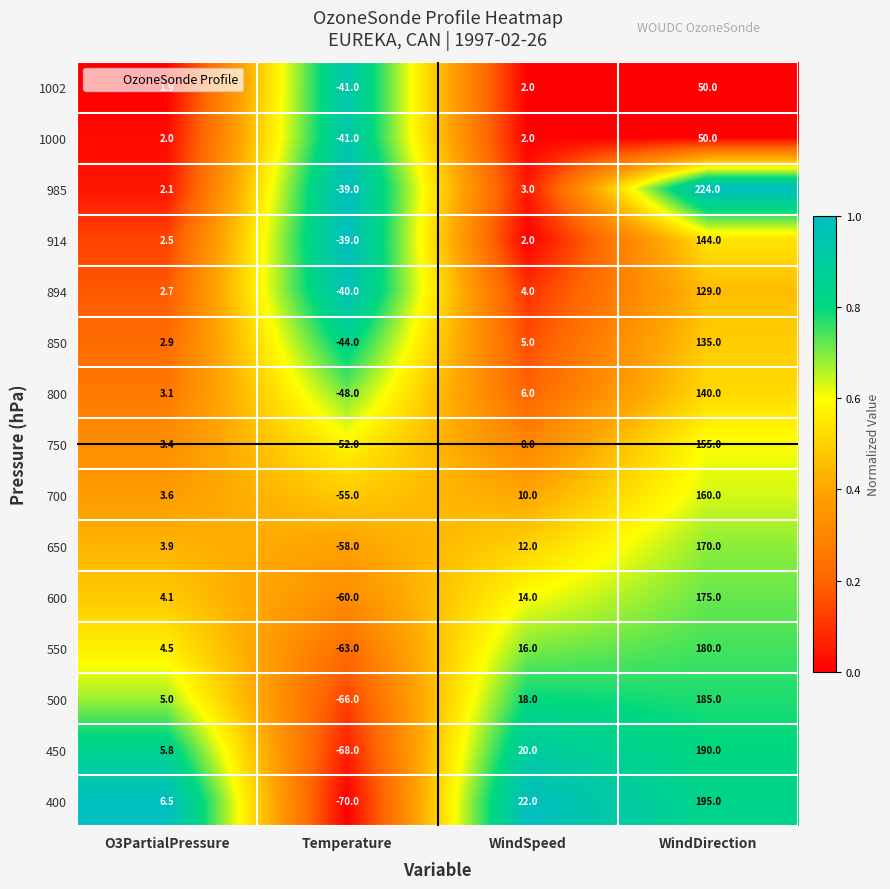

Which series has the widest spread of values?

400